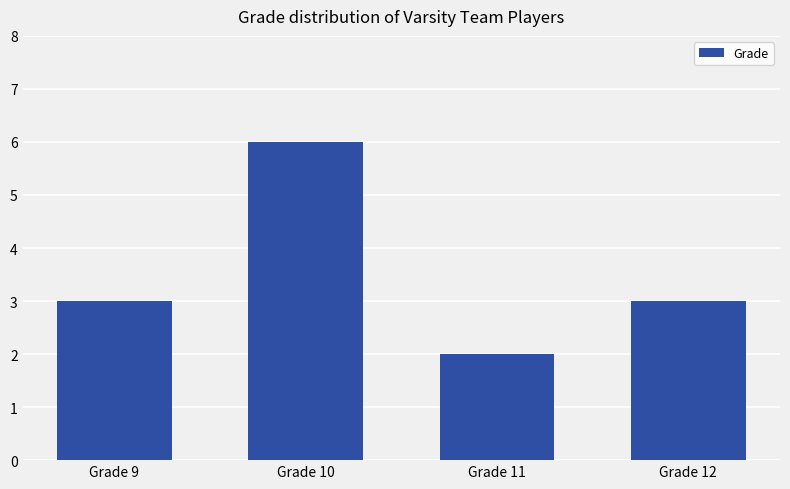

What is the sum of the values at Grade 12 and Grade 9?

6